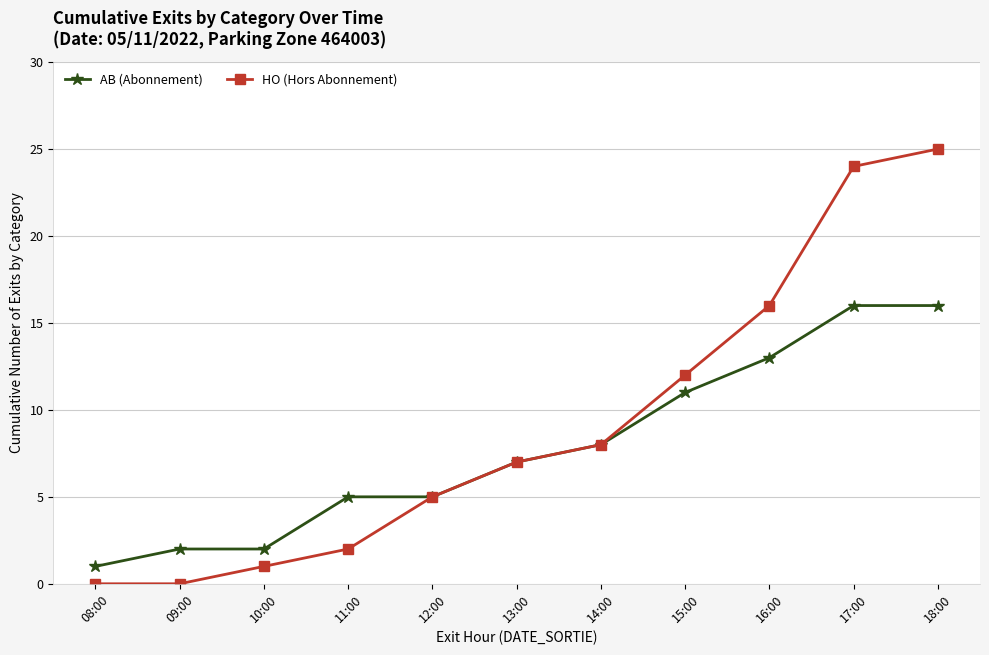

What is the value of the AB (Abonnement) point at the 1st from the left?

1